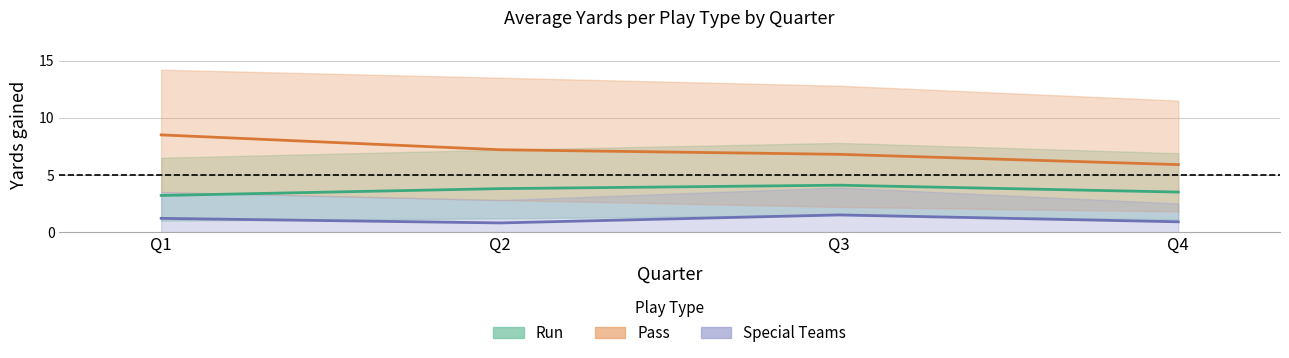

What is the sum of all Run values?

14.6